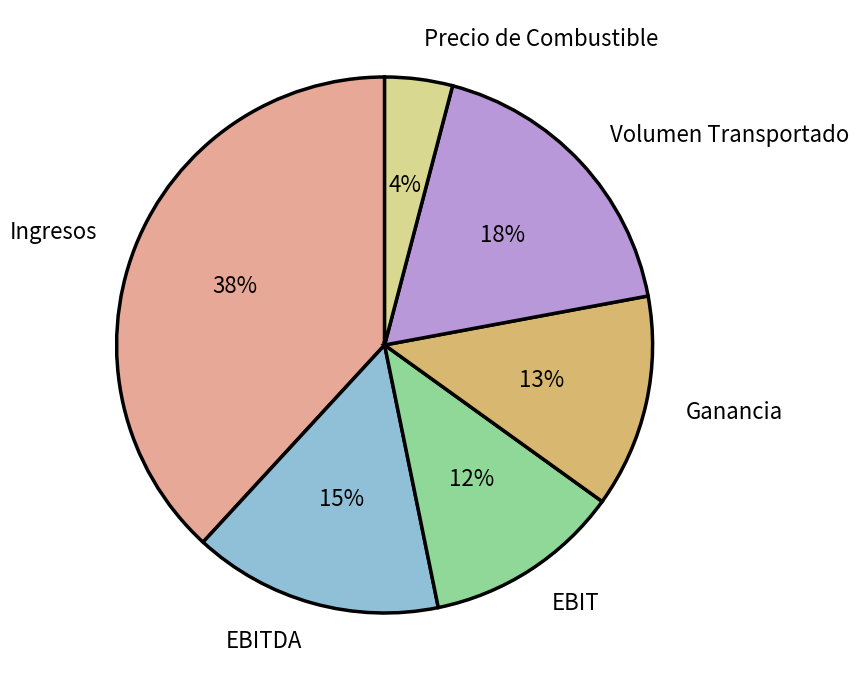

What is the smallest slice in the pie chart?

Precio de Combustible